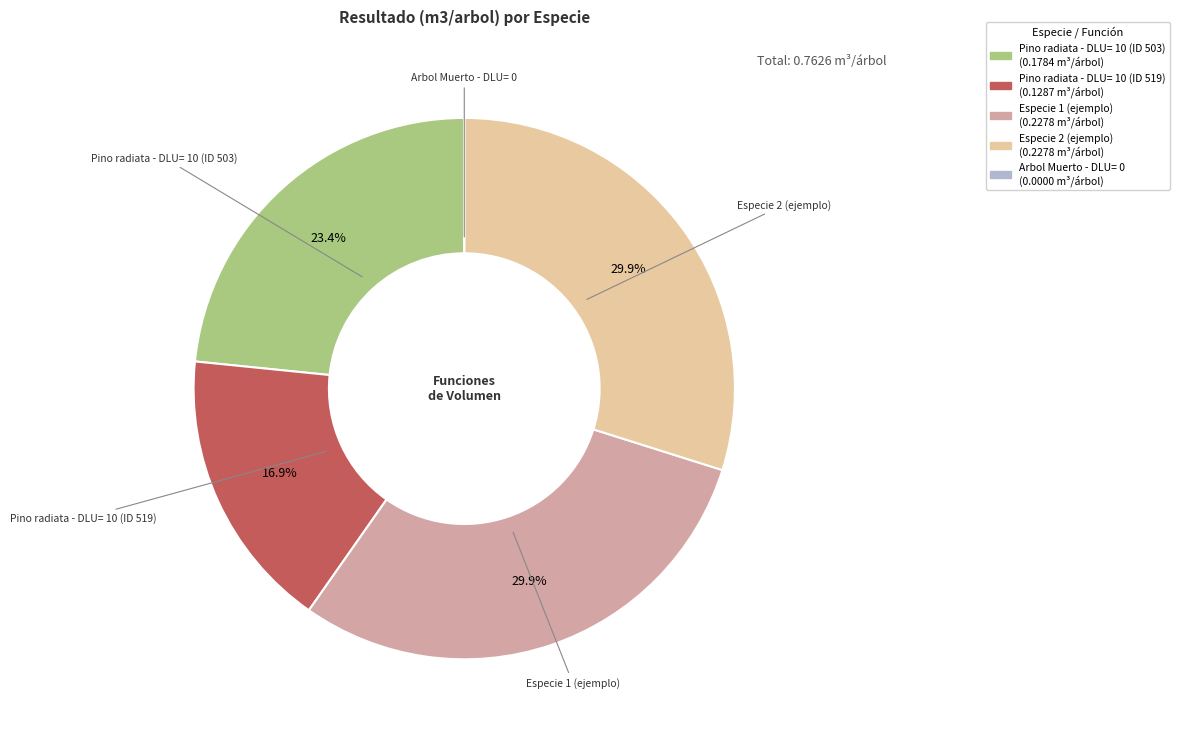

Does any single category account for the majority?

No